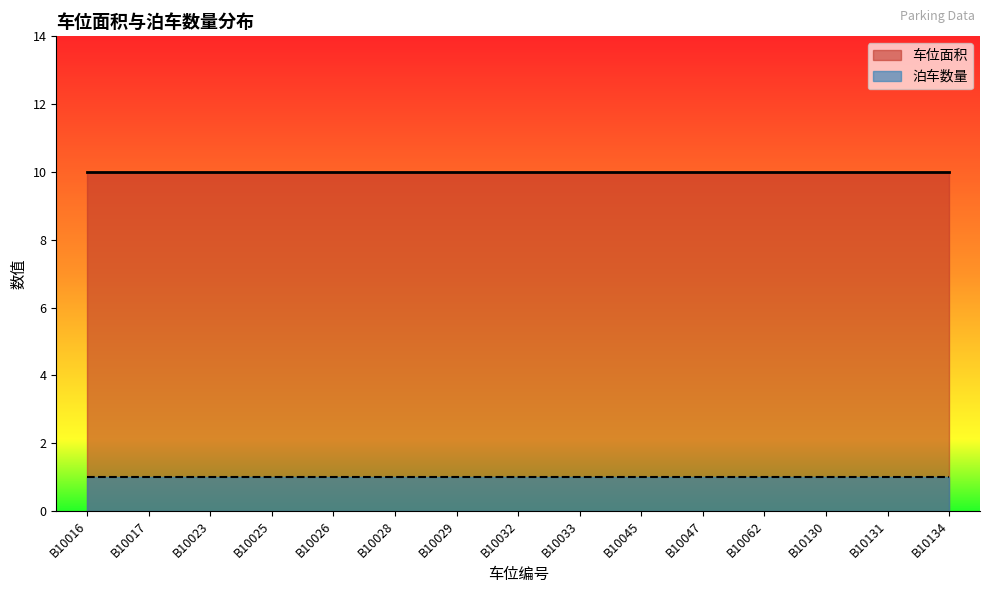

How many lines are shown in the chart?

2